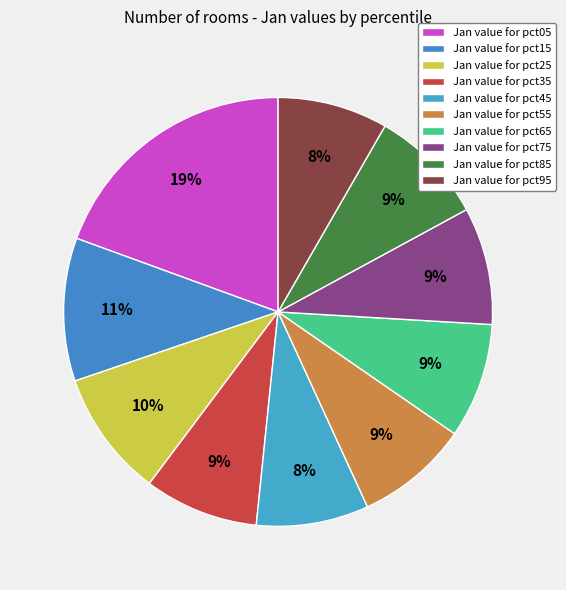

How many slices are in this pie chart?

10